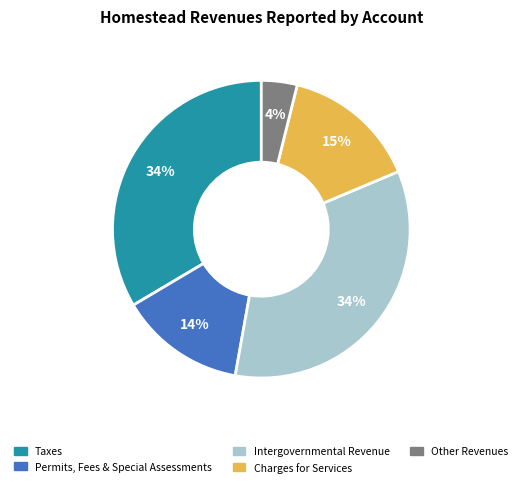

Does any single category account for the majority?

No